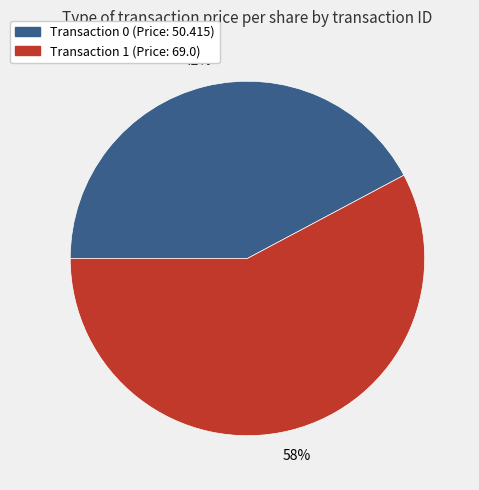

Is there a majority slice in this chart?

Yes